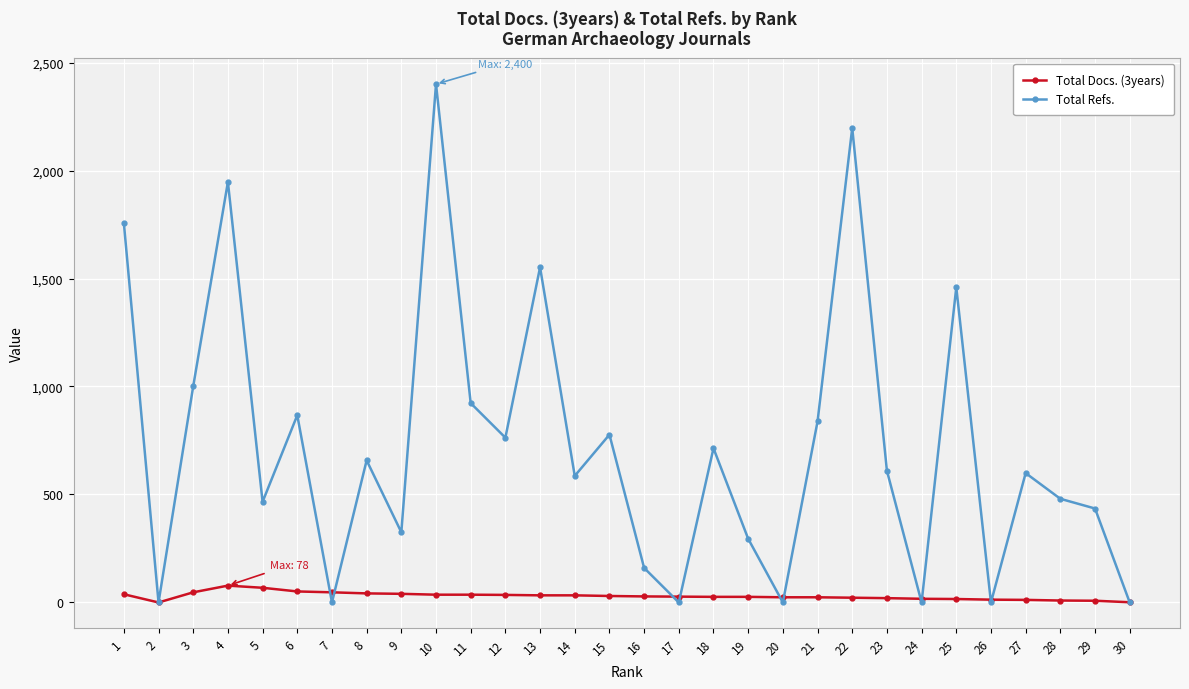

What are all the series names shown in the legend?

Total Docs. (3years), Total Refs.